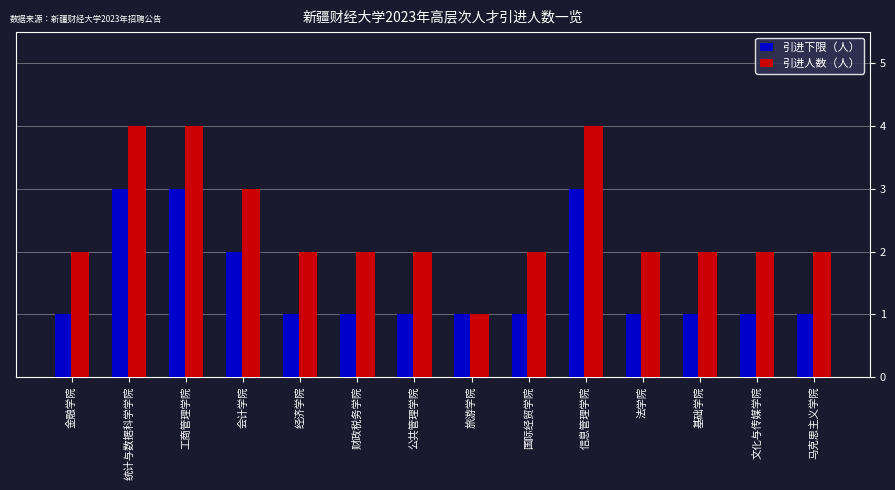

What position from the right is 旅游学院?

7